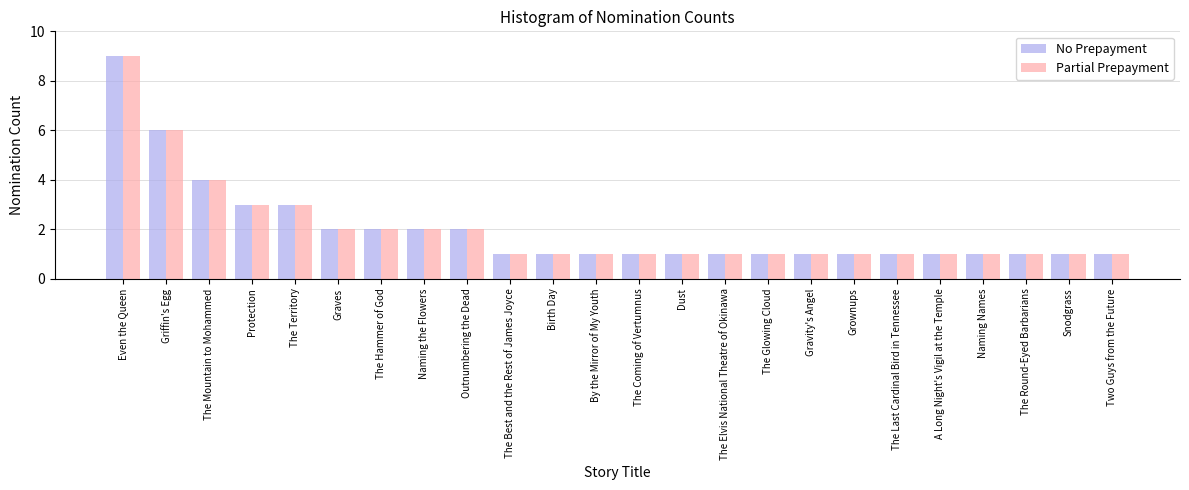

How many groups of bars are there?

24